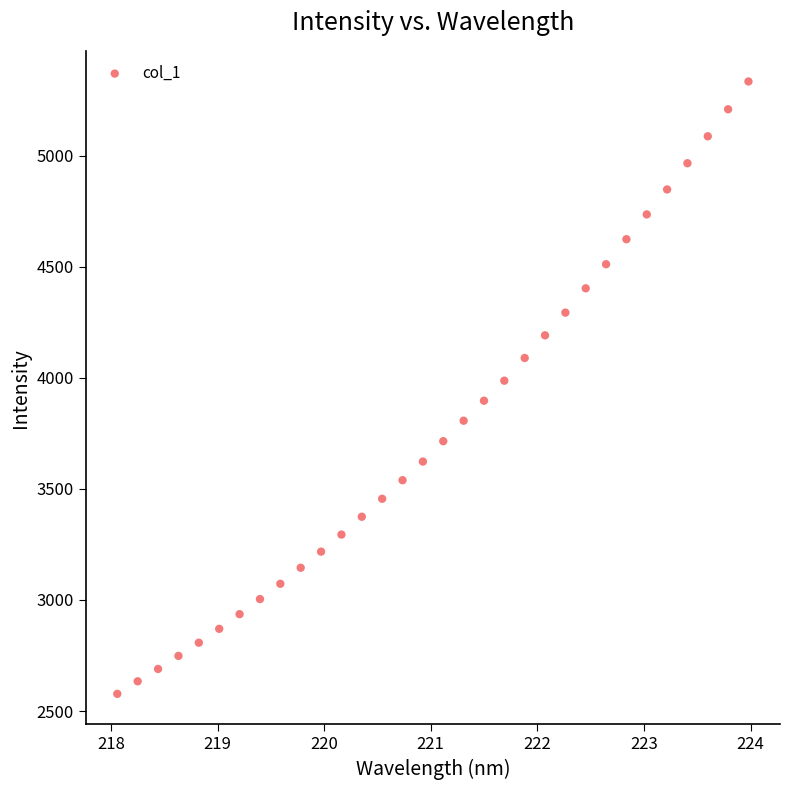

What is the range of Y values (max minus min)?

2757.9